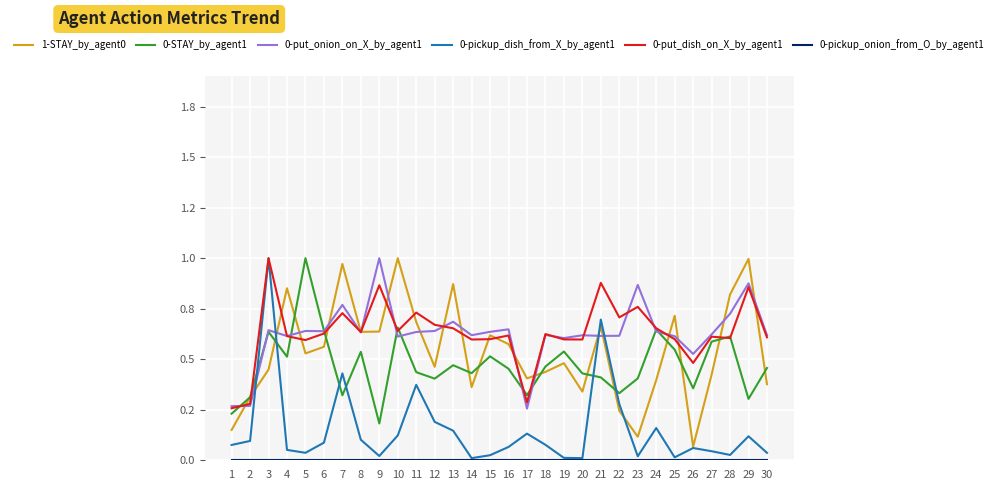

What is the highest value of the 0-pickup_dish_from_X_by_agent1 series?

1.0